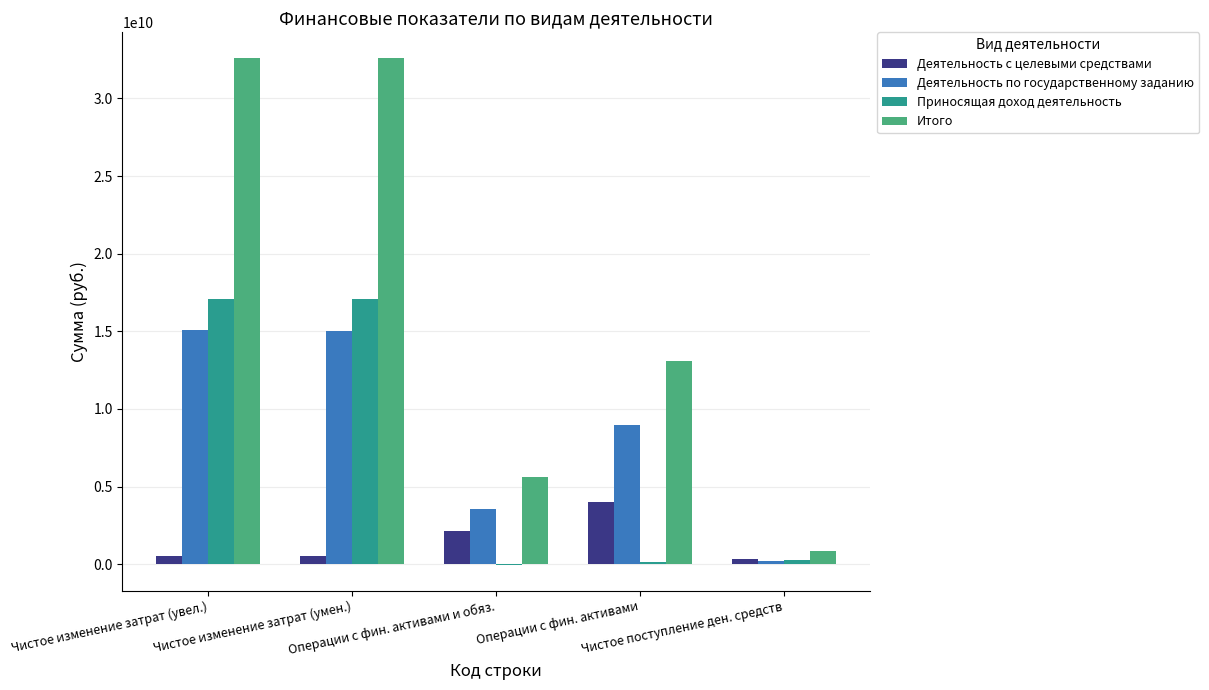

The value of Итого at Операции с фин. активами и обяз. is 8249326750.3. True or false?

False